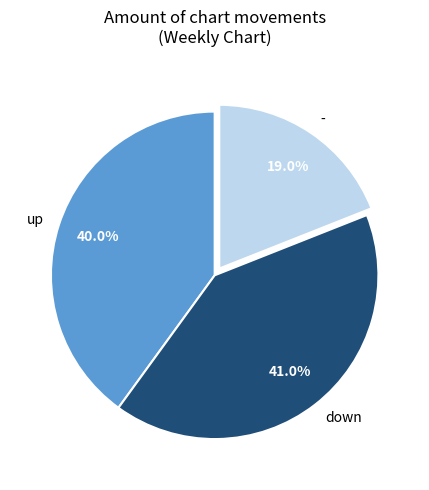

To the nearest percent, what is the combined percentage of - and up?

59%